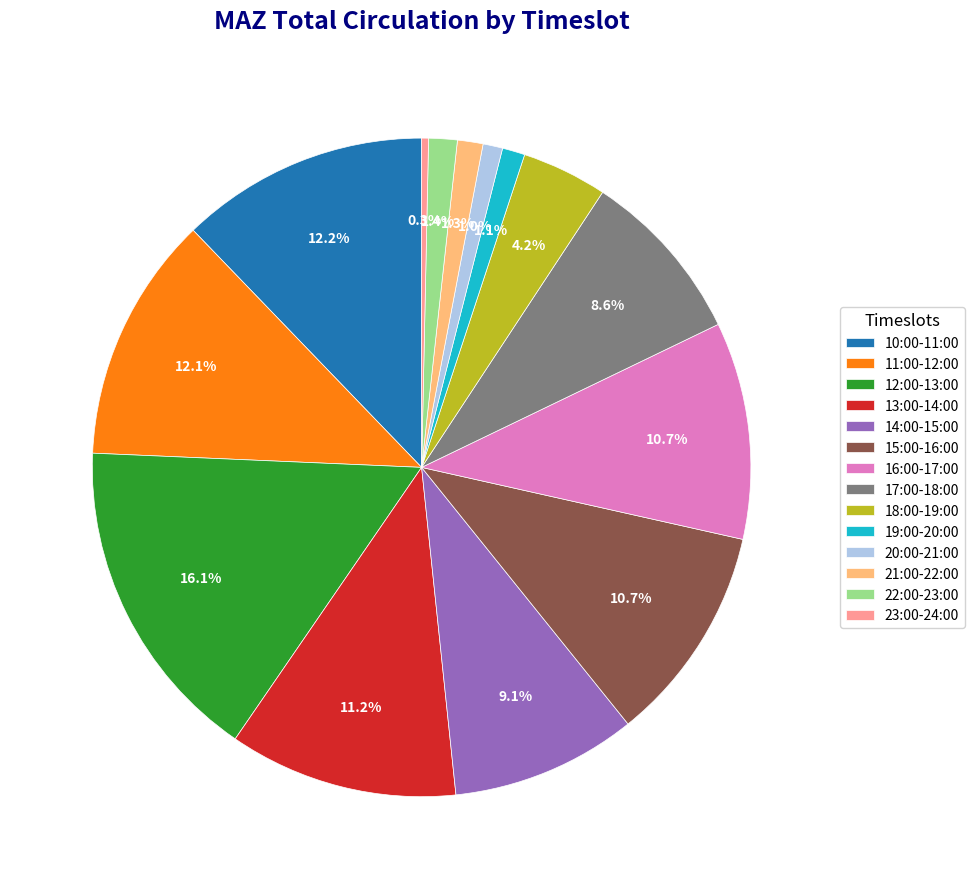

What is the ratio of the value at 19:00-20:00 to the value at 14:00-15:00?

0.1